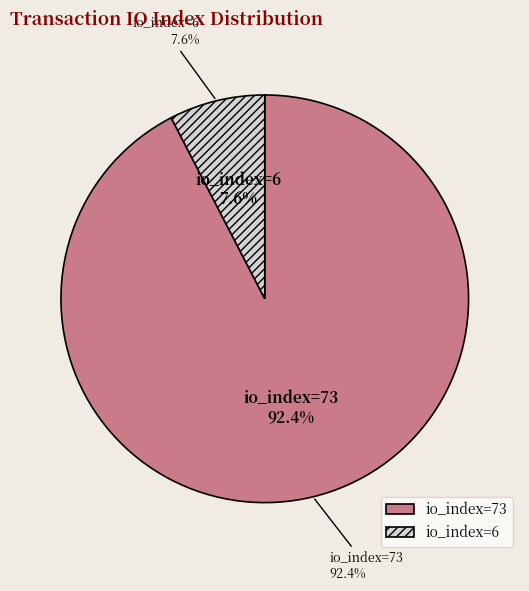

Rank the categories by value from highest to lowest.

io_index=73, io_index=6